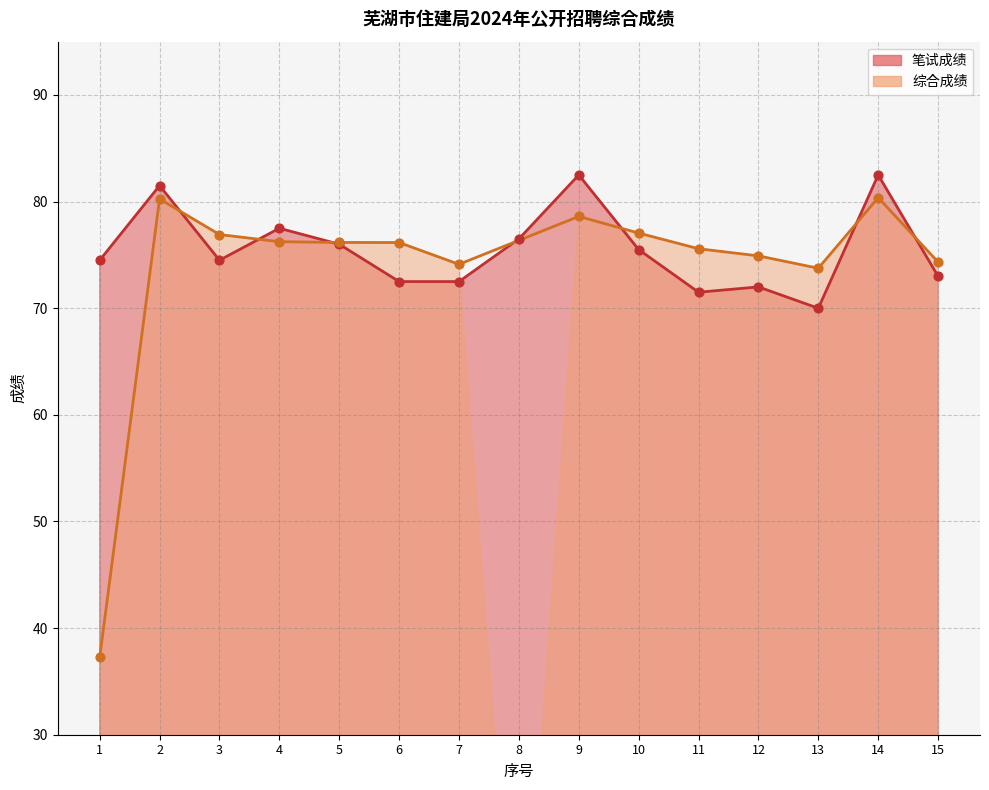

Between 6 and 5, which is larger?

5